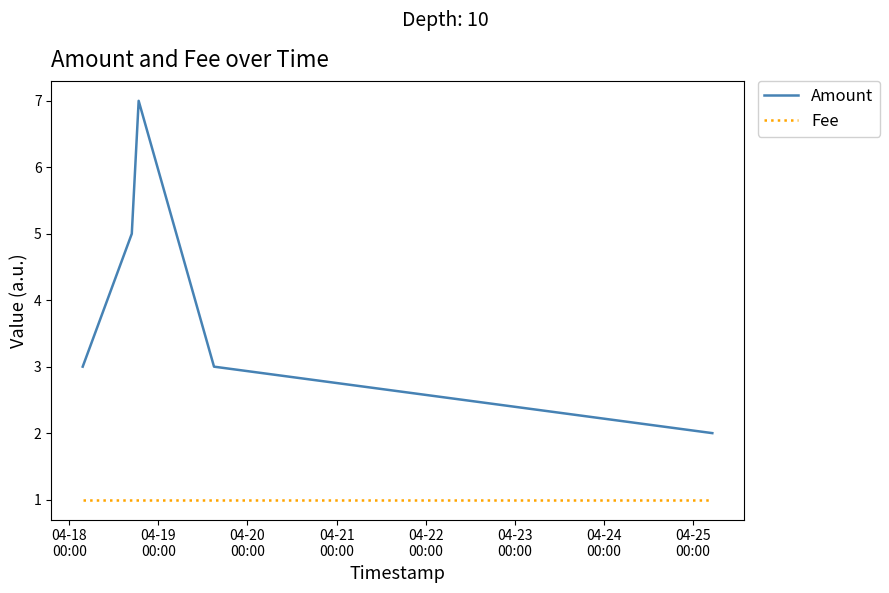

Which series has the widest spread of values?

Amount